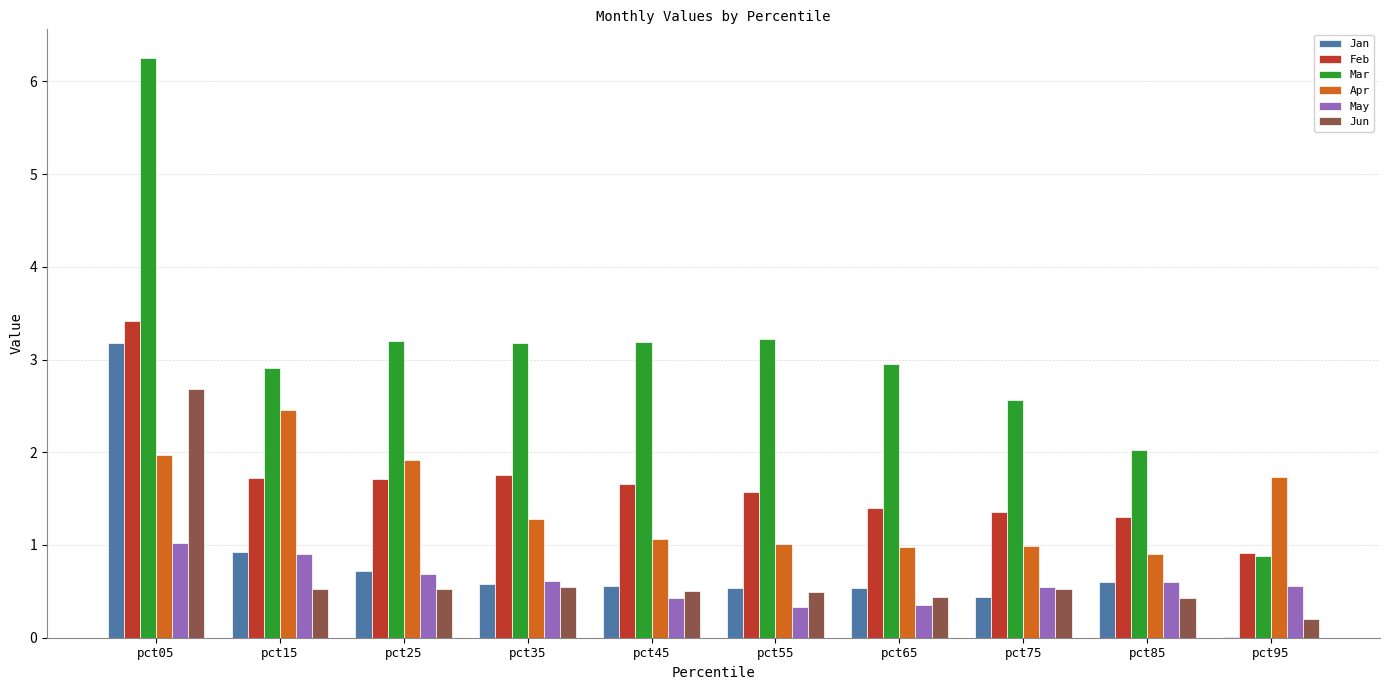

Between pct15 and pct55, which series saw the biggest shift?

Apr